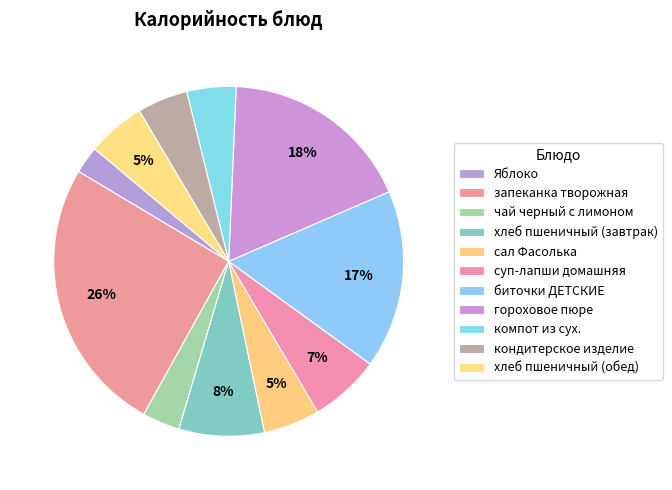

What is the largest slice in the pie chart?

запеканка творожная